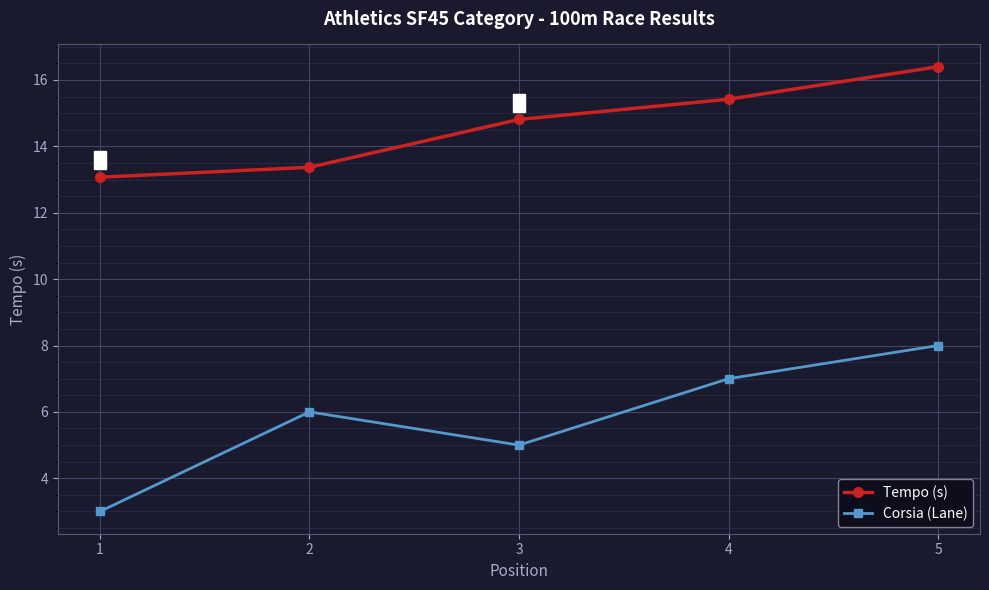

Is this an area chart (filled region under the line)?

No